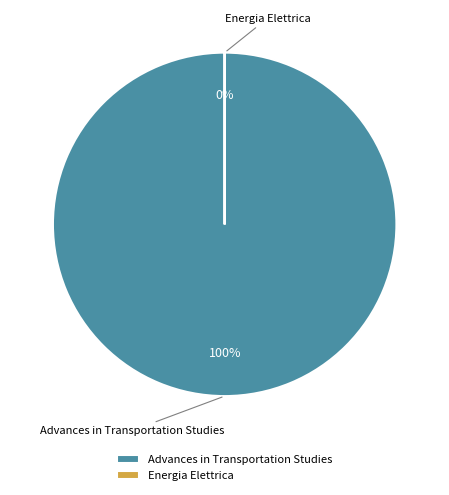

Is it true that Energia Elettrica is 1% of the pie?

False